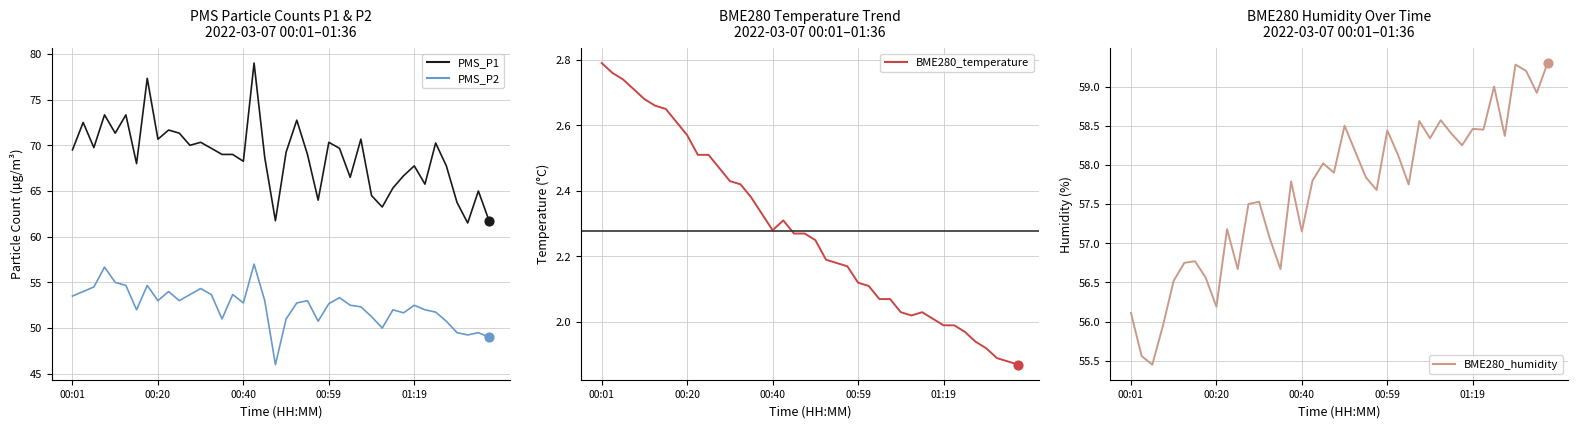

What are all the series names shown in the legend?

PMS_P1, PMS_P2, BME280_temperature, BME280_humidity